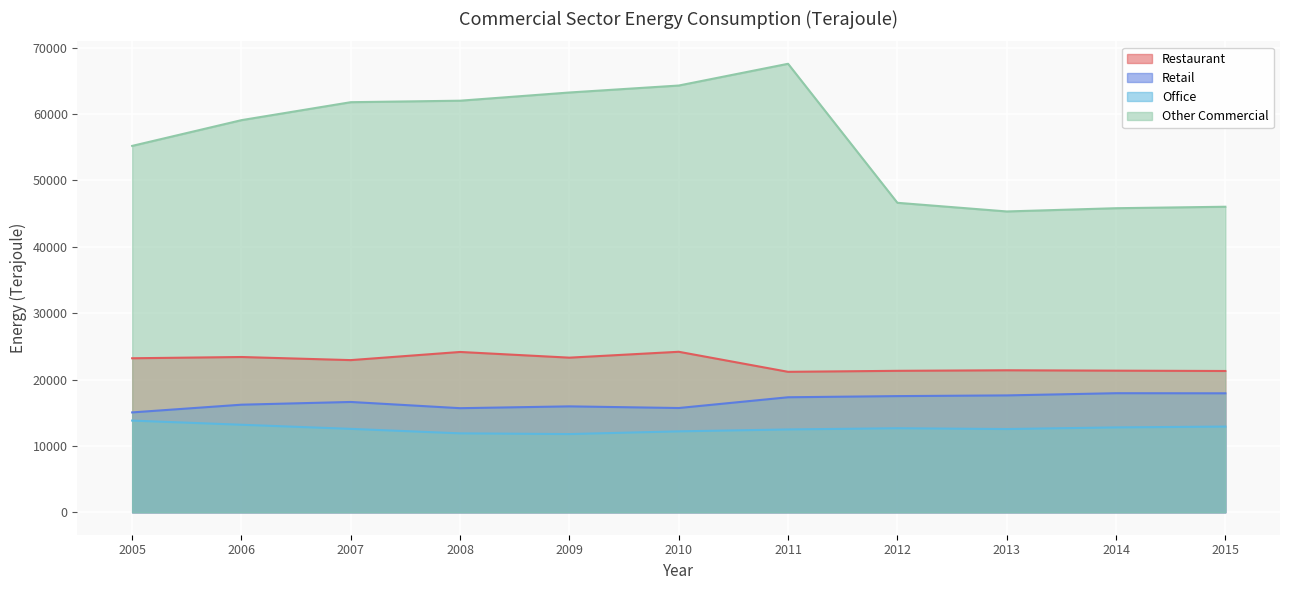

At which category does Restaurant reach its first local valley?

2007